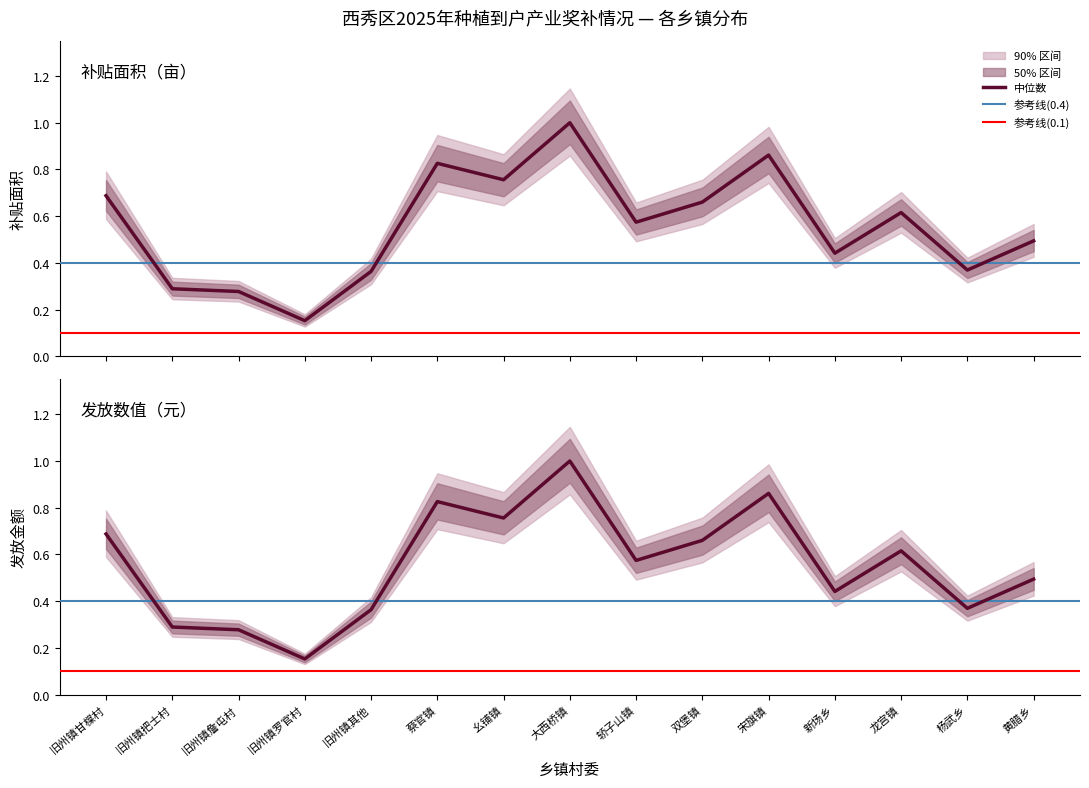

True or false: 发放数值（元） and 补贴面积（亩） cross at least once.

False